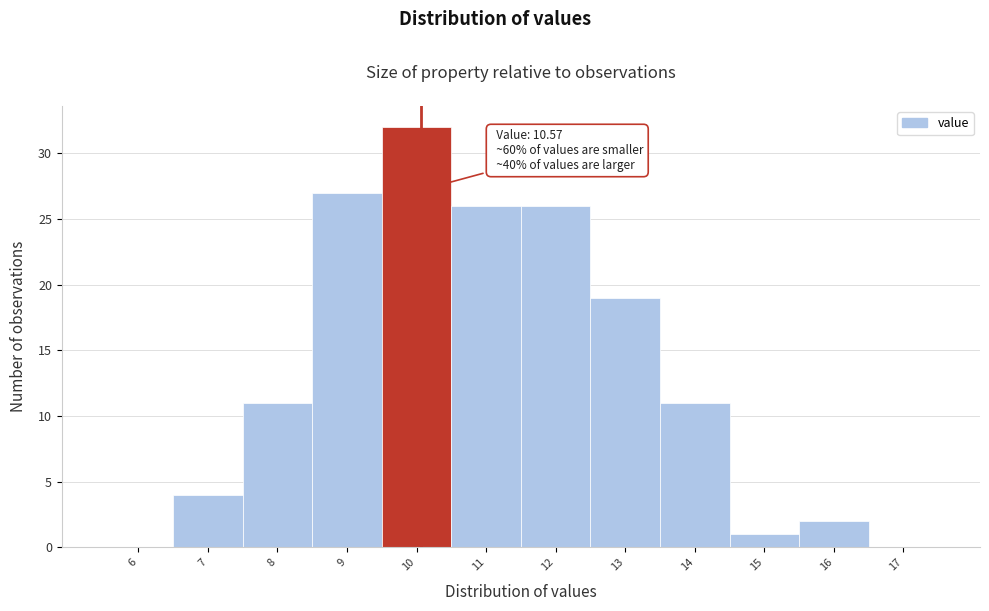

Reading right to left, extract all data points from this chart.

17=0	16=2	15=1	14=11	13=19	12=26	11=26	10=32	9=27	8=11	7=4	6=0